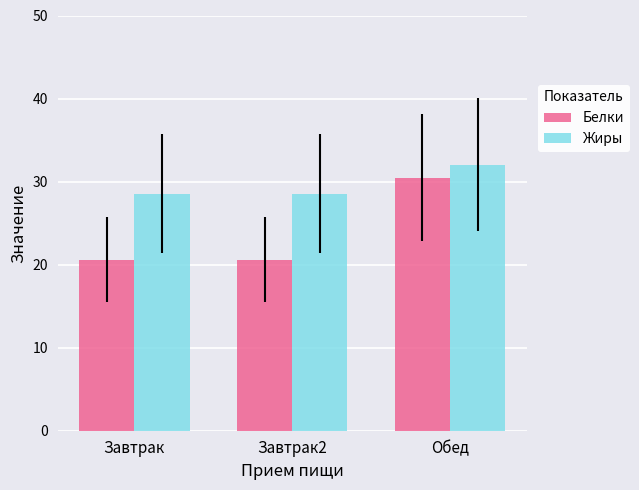

Count the number of categories in the chart.

3